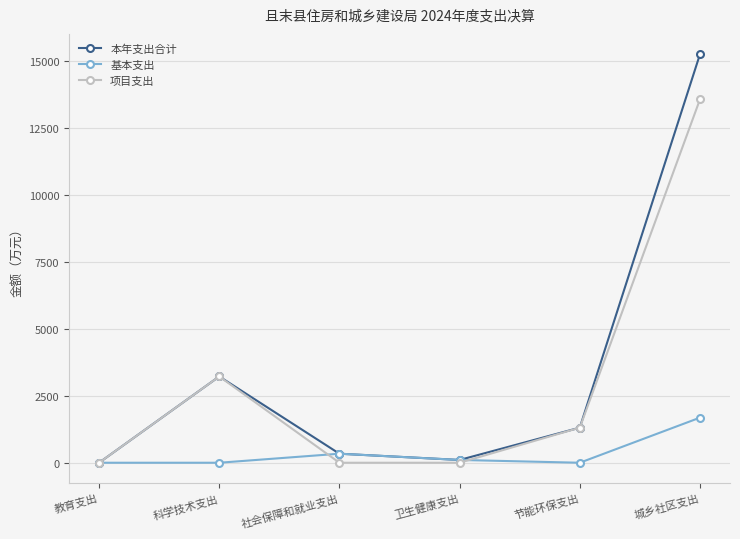

Which series ends up on top after the final intersection of 项目支出 and 基本支出?

项目支出